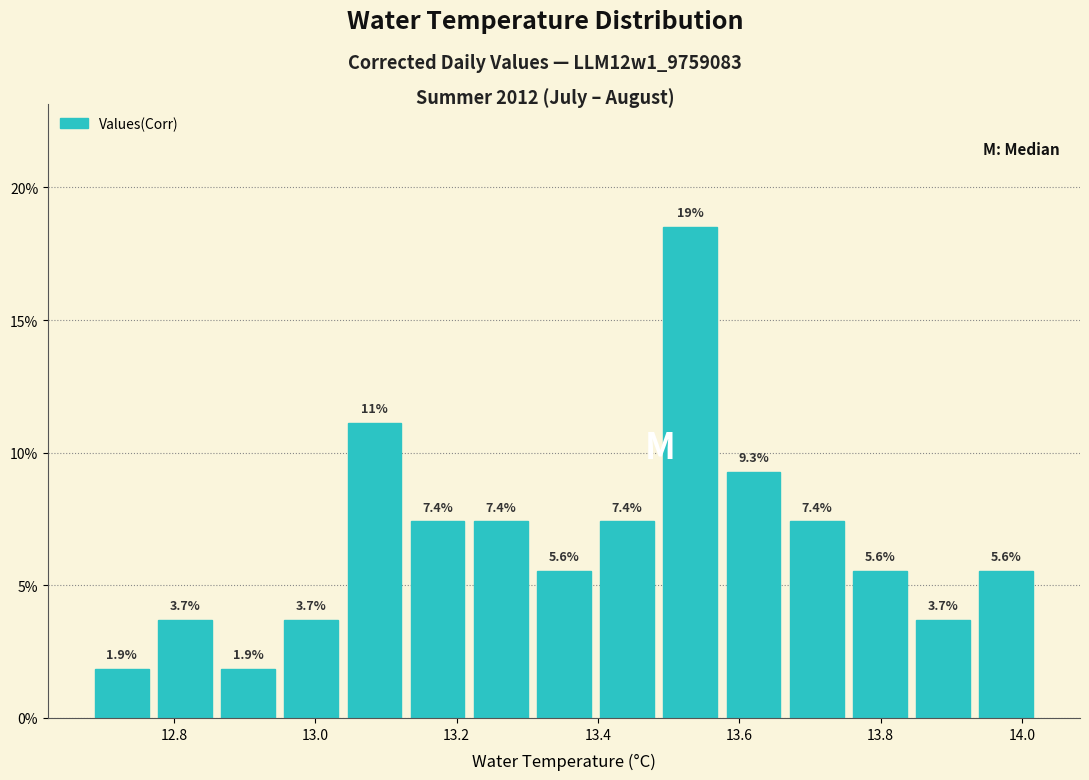

Over which range of the x-axis is the bar tallest?

13.48 to 13.58